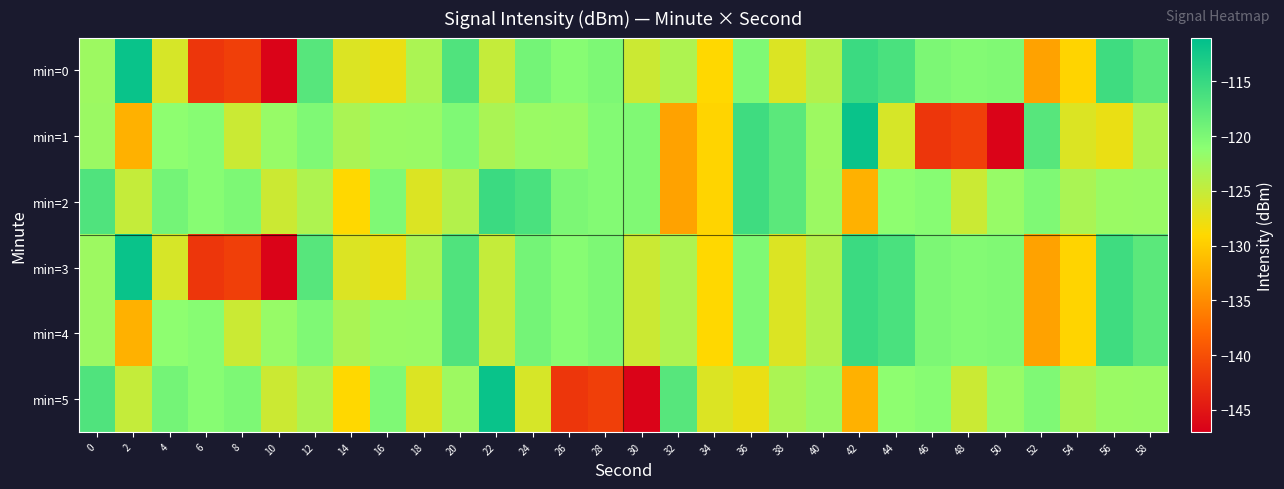

Reading left to right, extract all data points from this chart.

min=0: 0=-122.3	2=-111.7	4=-126.2	6=-142.2	8=-141.4	10=-146.6	12=-117.3	14=-126.6	16=-127.6	18=-123.3	20=-116.8	22=-124.9	24=-119.4	26=-120.8	28=-120.0	30=-125.4	32=-123.5	34=-129.0	36=-120.2	38=-126.6	40=-123.8	42=-115.3	44=-116.4	46=-120.0	48=-120.5	50=-120.3	52=-133.3	54=-129.3	56=-115.6	58=-117.6
min=1: 0=-122.2	2=-132.1	4=-121.2	6=-120.7	8=-125.4	10=-121.8	12=-120.2	14=-123.2	16=-122.1	18=-122.0	20=-120.2	22=-123.2	24=-122.1	26=-122.0	28=-120.5	30=-120.3	32=-133.3	34=-129.3	36=-115.6	38=-117.6	40=-122.3	42=-111.7	44=-126.2	46=-142.2	48=-141.4	50=-146.6	52=-117.3	54=-126.6	56=-127.6	58=-123.3
min=2: 0=-116.8	2=-124.9	4=-119.4	6=-120.8	8=-120.0	10=-125.4	12=-123.5	14=-129.0	16=-120.2	18=-126.6	20=-123.8	22=-115.3	24=-116.4	26=-120.0	28=-120.5	30=-120.3	32=-133.3	34=-129.3	36=-115.6	38=-117.6	40=-122.2	42=-132.1	44=-121.2	46=-120.7	48=-125.4	50=-121.8	52=-120.2	54=-123.2	56=-122.1	58=-122.0
min=3: 0=-122.3	2=-111.7	4=-126.2	6=-142.2	8=-141.4	10=-146.6	12=-117.3	14=-126.6	16=-127.6	18=-123.3	20=-116.8	22=-124.9	24=-119.4	26=-120.8	28=-120.0	30=-125.4	32=-123.5	34=-129.0	36=-120.2	38=-126.6	40=-123.8	42=-115.3	44=-116.4	46=-120.0	48=-120.5	50=-120.3	52=-133.3	54=-129.3	56=-115.6	58=-117.6
min=4: 0=-122.2	2=-132.1	4=-121.2	6=-120.7	8=-125.4	10=-121.8	12=-120.2	14=-123.2	16=-122.1	18=-122.0	20=-116.8	22=-124.9	24=-119.4	26=-120.8	28=-120.0	30=-125.4	32=-123.5	34=-129.0	36=-120.2	38=-126.6	40=-123.8	42=-115.3	44=-116.4	46=-120.0	48=-120.5	50=-120.3	52=-133.3	54=-129.3	56=-115.6	58=-117.6
min=5: 0=-116.8	2=-124.9	4=-119.4	6=-120.8	8=-120.0	10=-125.4	12=-123.5	14=-129.0	16=-120.2	18=-126.6	20=-122.3	22=-111.7	24=-126.2	26=-142.2	28=-141.4	30=-146.6	32=-117.3	34=-126.6	36=-127.6	38=-123.3	40=-122.2	42=-132.1	44=-121.2	46=-120.7	48=-125.4	50=-121.8	52=-120.2	54=-123.2	56=-122.1	58=-122.0